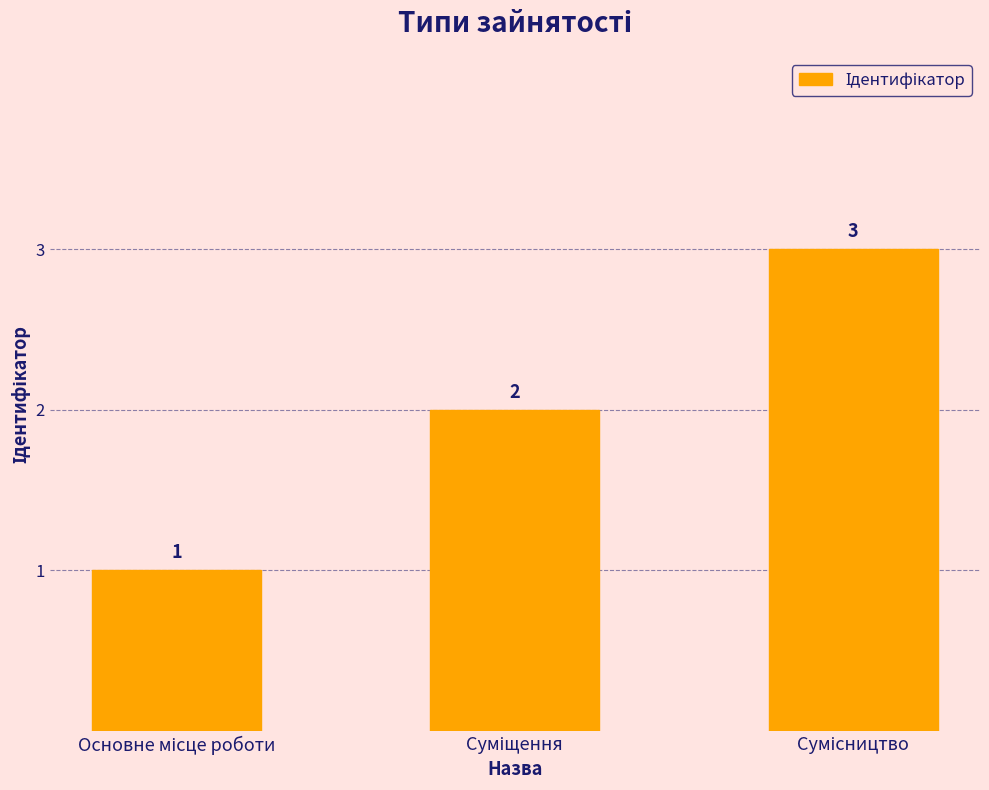

Count the values in the range 1 to 3.

3